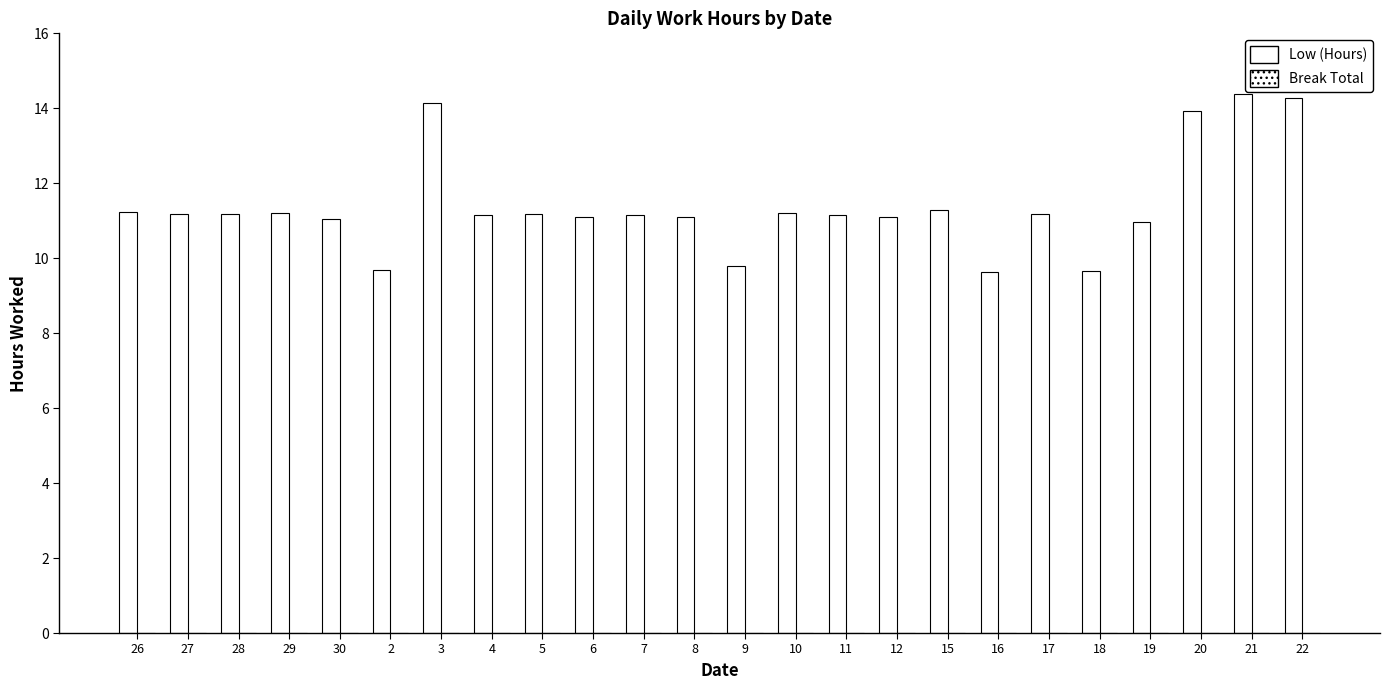

Does the chart contain any negative values?

No